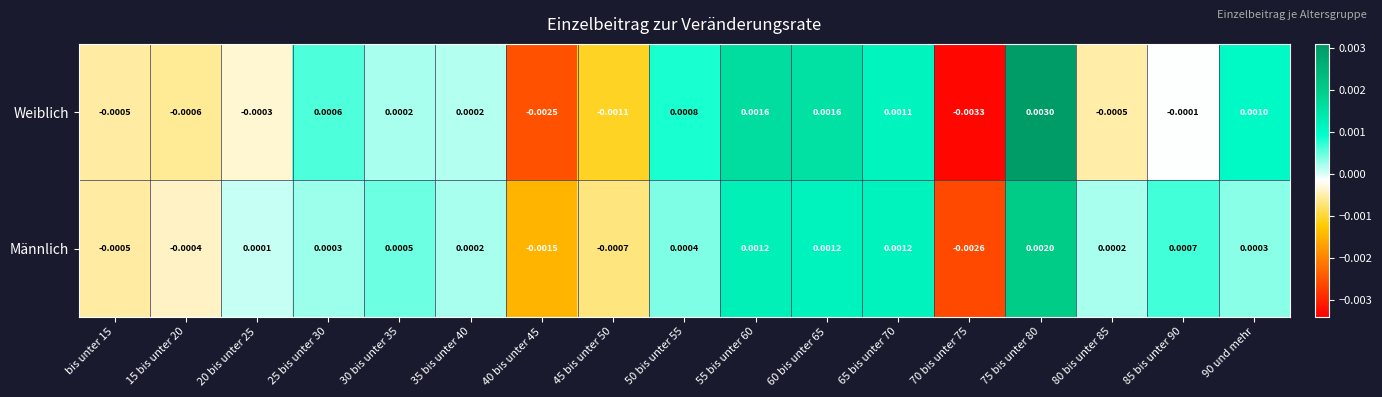

How many distinct data groups are displayed?

2